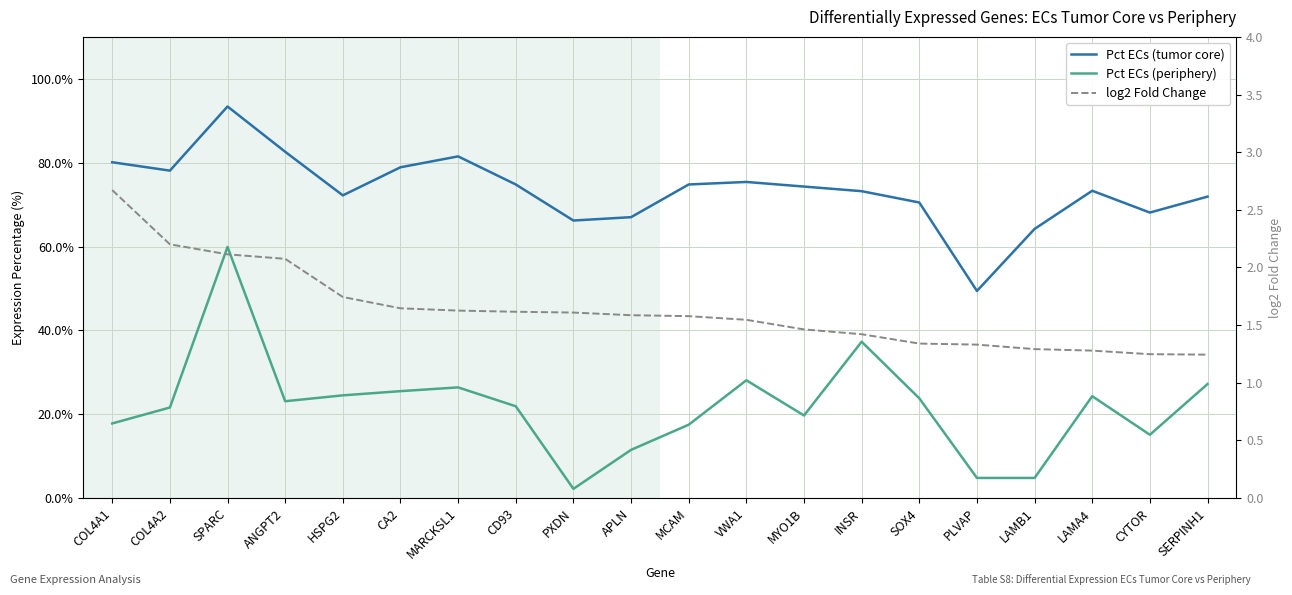

What are all the series names shown in the legend?

Pct ECs (tumor core), Pct ECs (periphery), log2 Fold Change